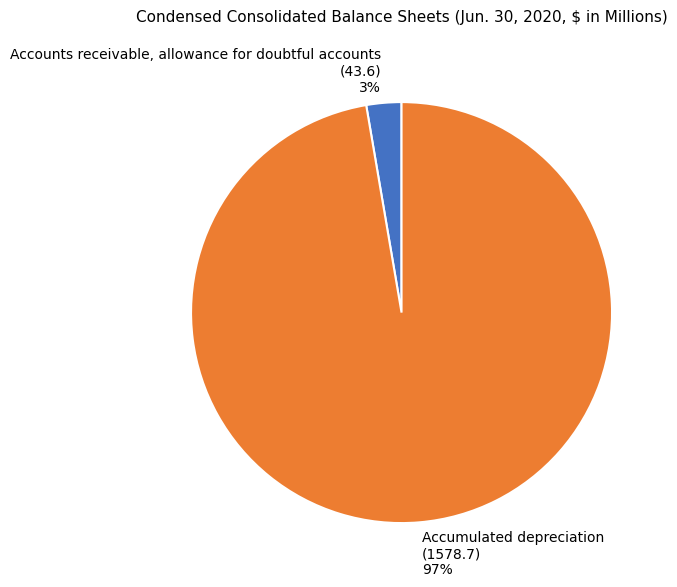

What percentage is the Accumulated depreciation slice, to the nearest percent?

97%